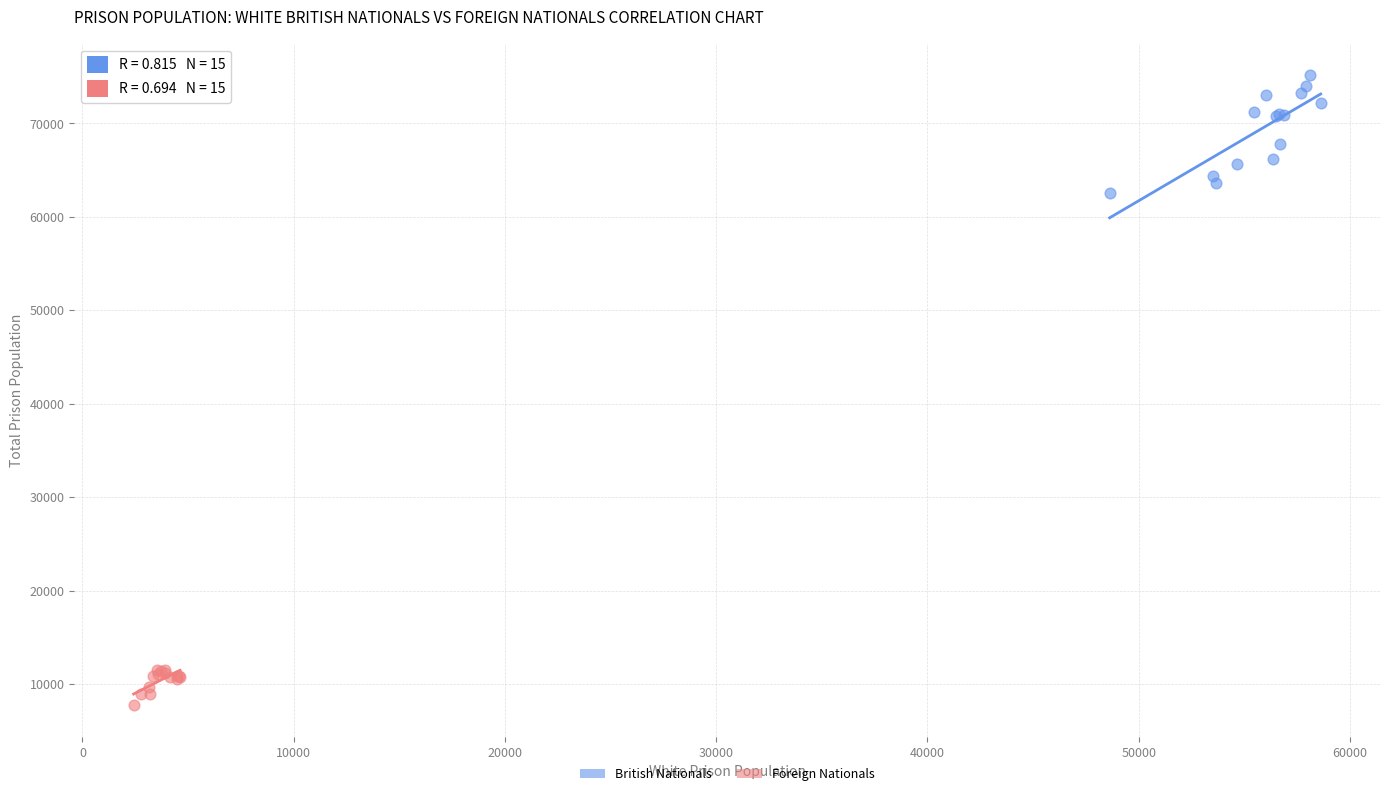

What are all the series names shown in the legend?

British Nationals, Foreign Nationals